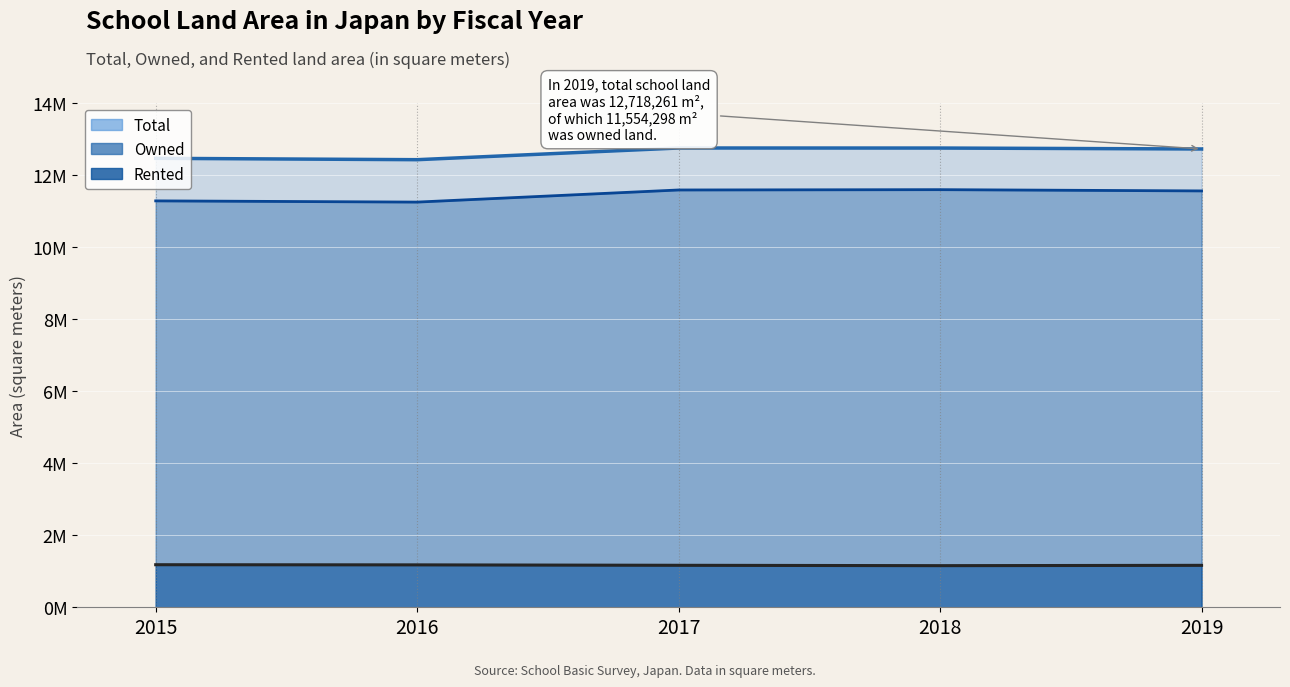

List the labels in order of Total value, largest first.

2017, 2018, 2019, 2015, 2016